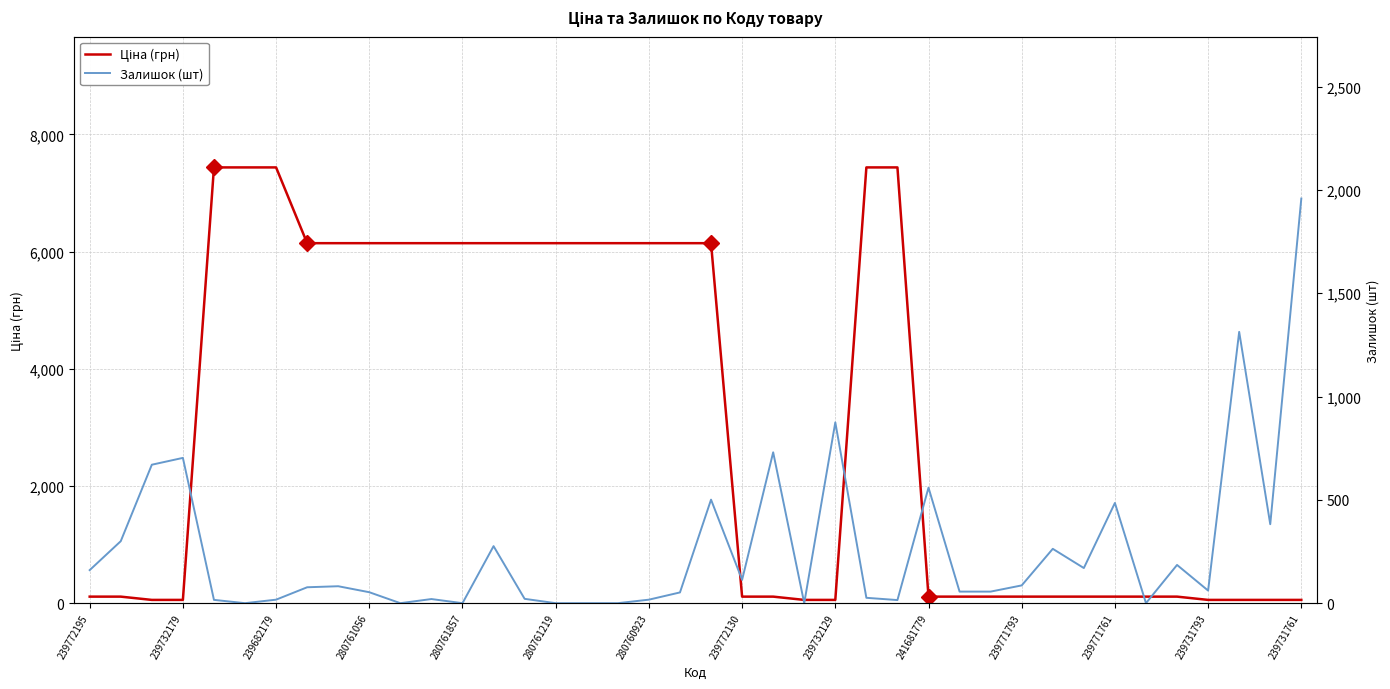

What is the sum of all Ціна (грн) values?

125085.1